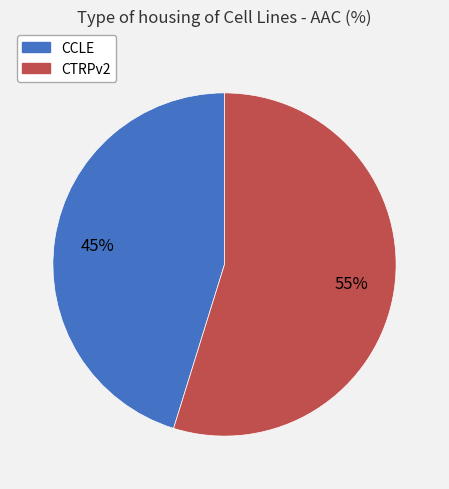

What is the largest slice in the pie chart?

CTRPv2